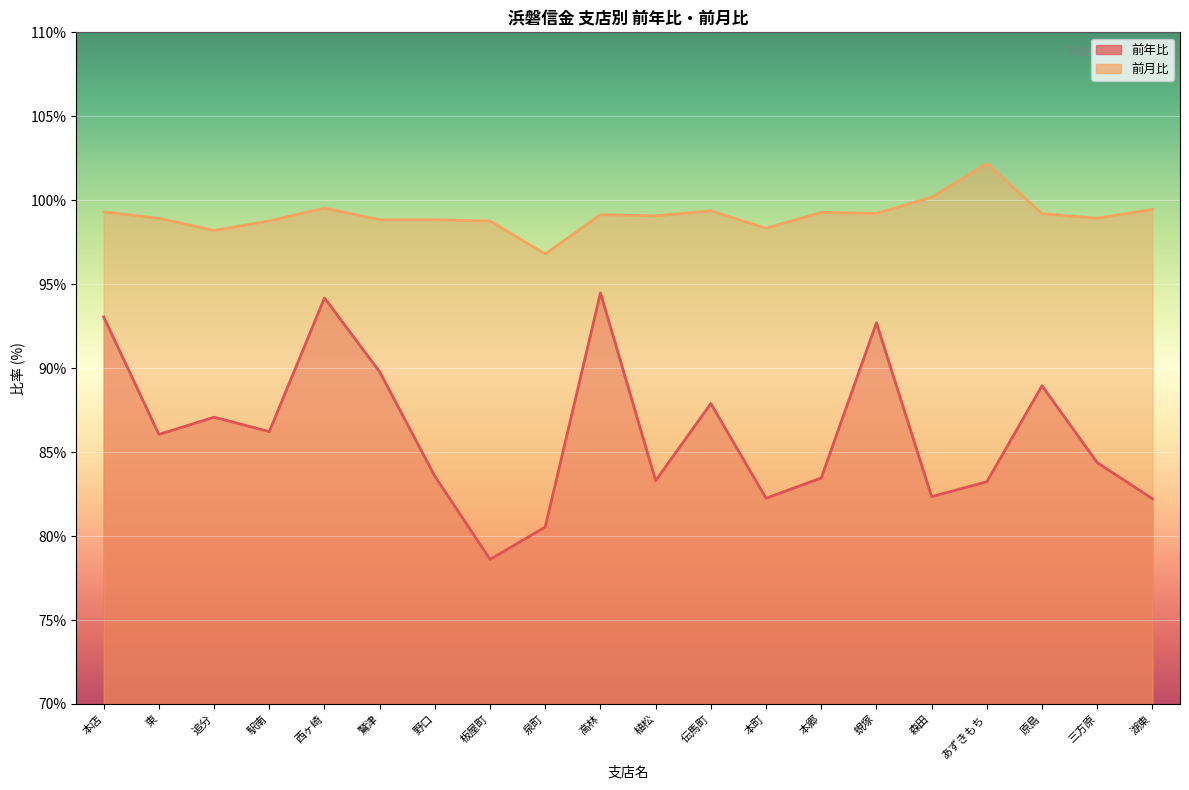

True or false: 前月比 has a value of 60.5 at 本町.

False